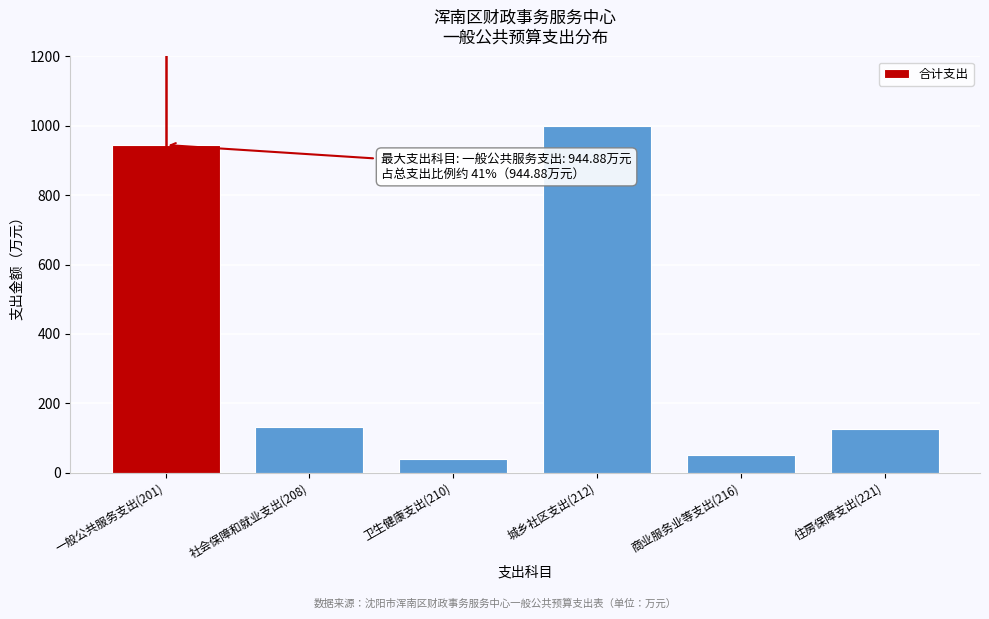

Reading left to right, what are all the values shown in this chart?

一般公共服务支出(201)=944.9	社会保障和就业支出(208)=131.7	卫生健康支出(210)=40.0	城乡社区支出(212)=1000.0	商业服务业等支出(216)=50.0	住房保障支出(221)=124.9